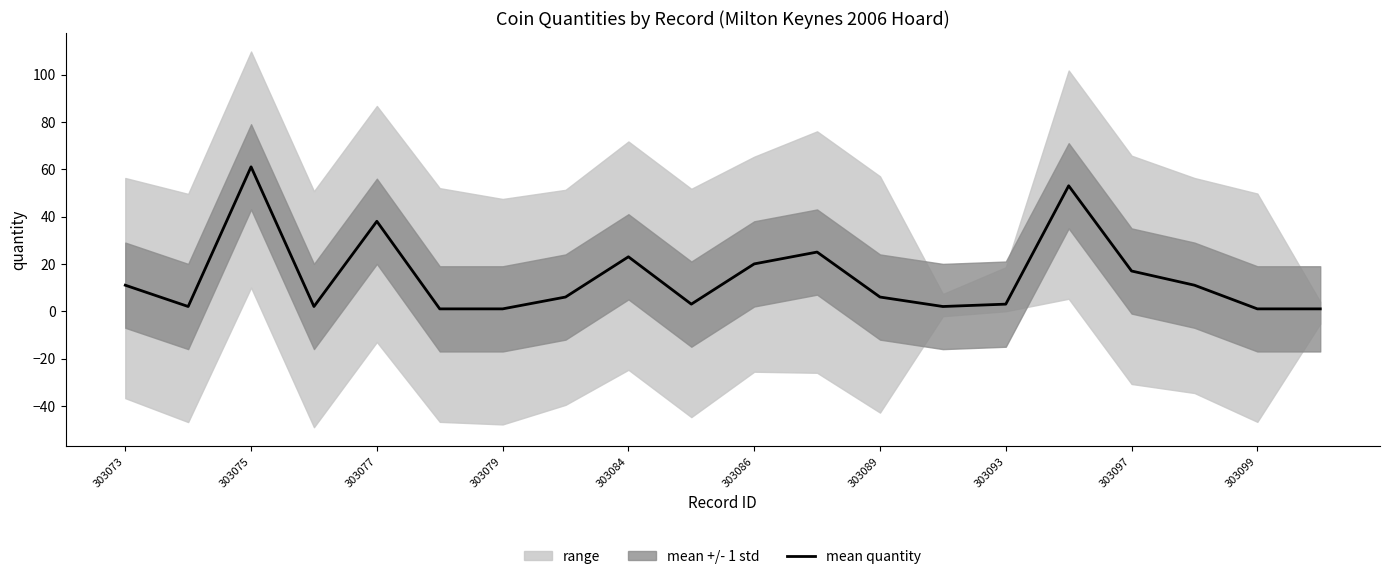

Which category has the highest value in the mean quantity series?

303075